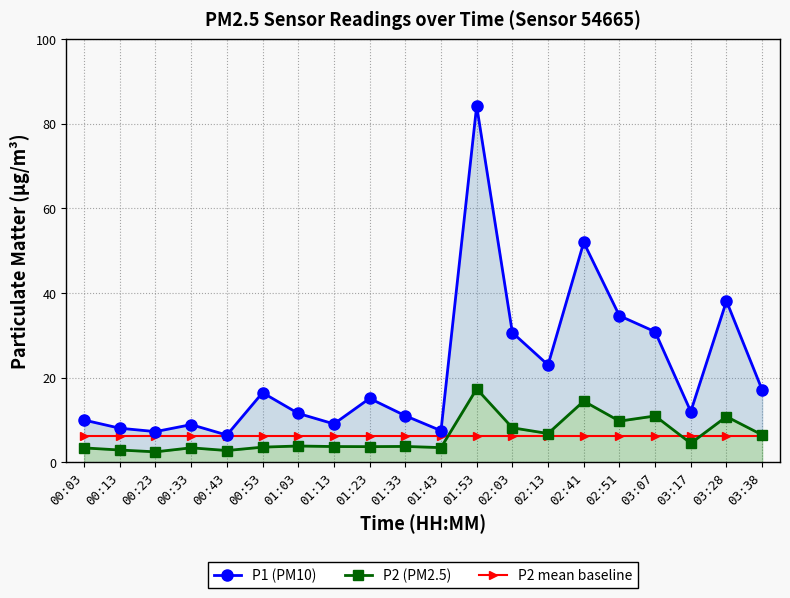

Does the chart display data point markers on the line(s)?

Yes